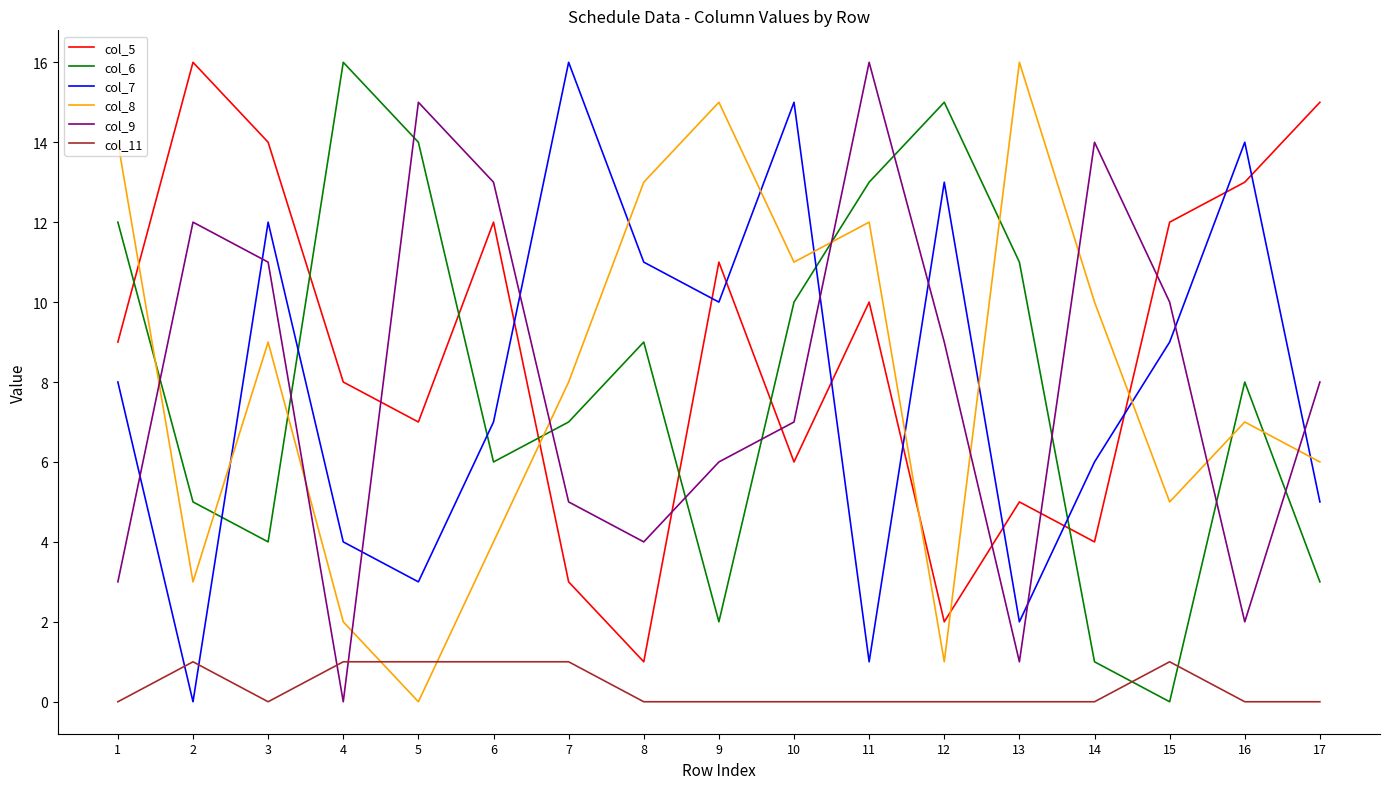

How many lines are shown in the chart?

6